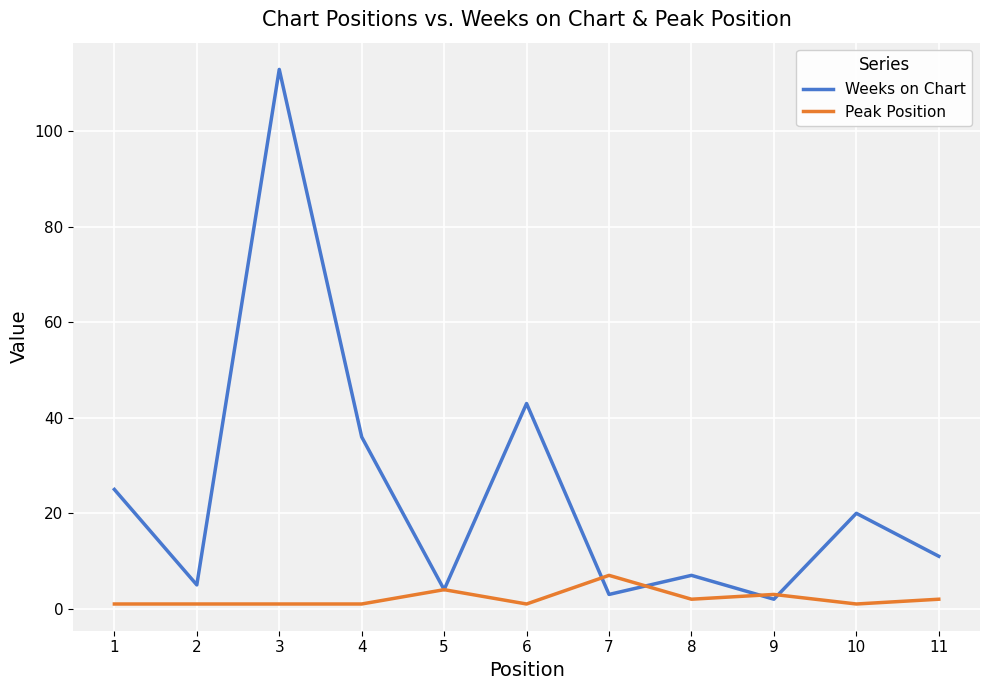

Reading left to right, what are all the values shown in this chart?

Weeks on Chart: 25	5	113	36	4	43	3	7	2	20	11
Peak Position: 1	1	1	1	4	1	7	2	3	1	2